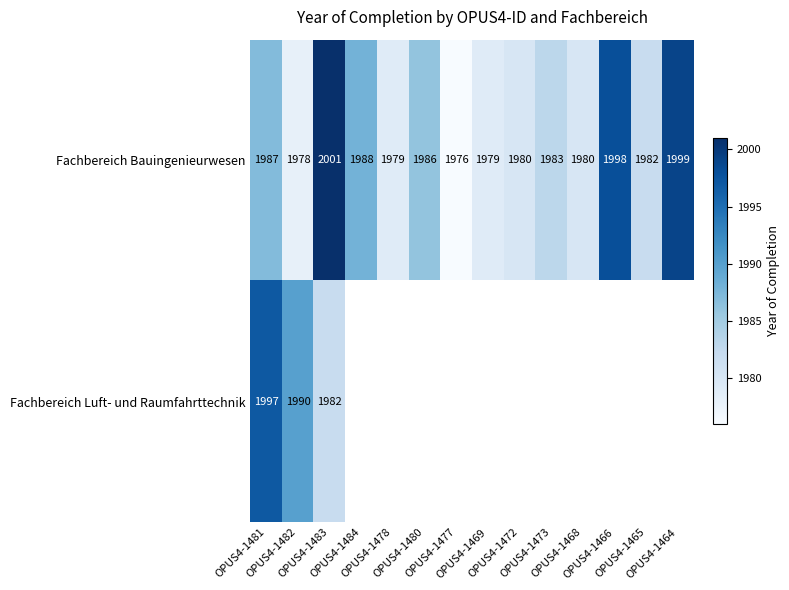

What is the difference between the second highest and second lowest values in the Fachbereich Bauingenieurwesen series?

21